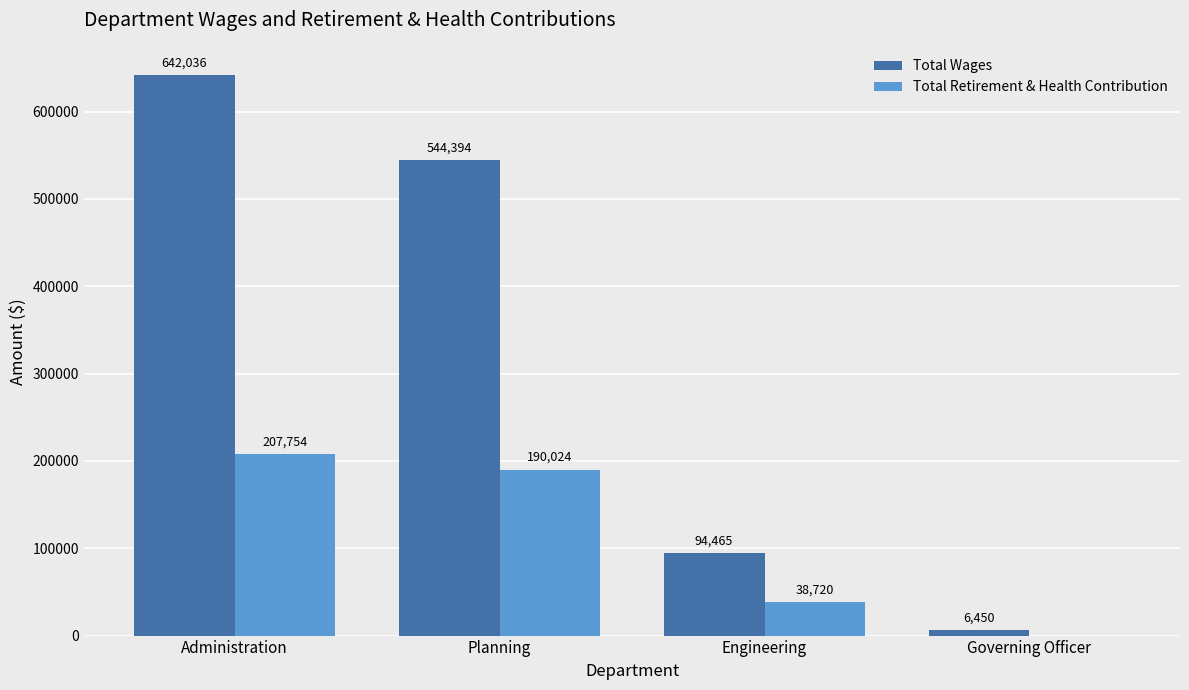

Reading left to right, list all the values displayed in this chart.

Total Wages: 642036	544394	94465	6450
Total Retirement & Health Contribution: 207754	190024	38720	0